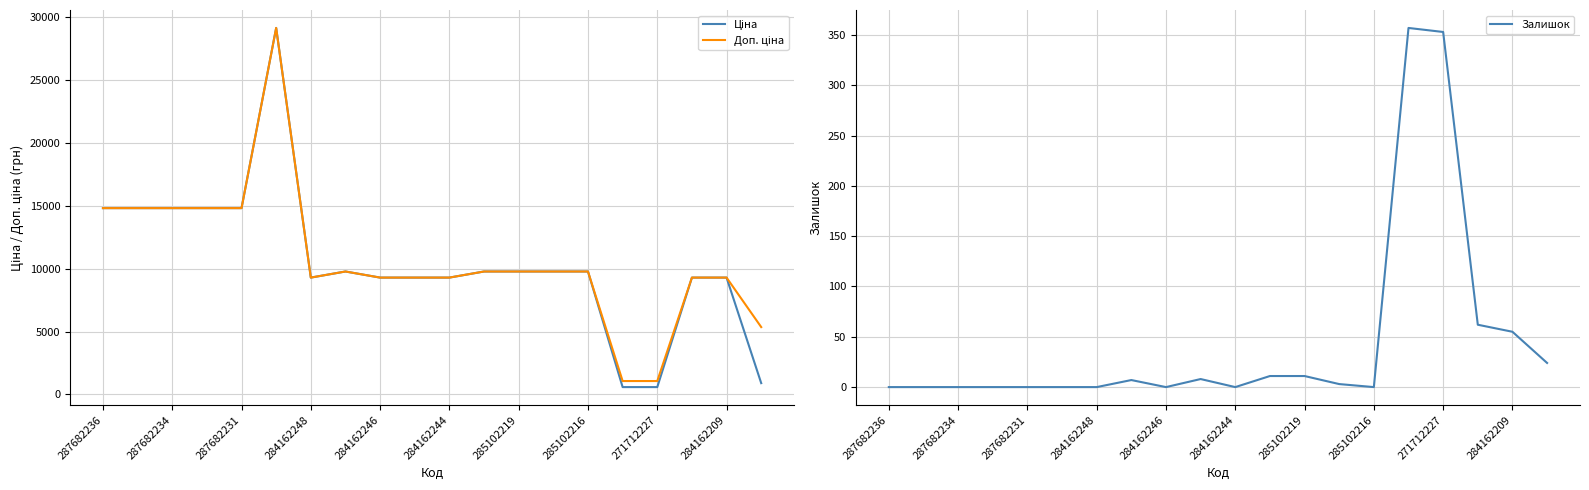

The value of Залишок at 271712227 is 201. True or false?

False